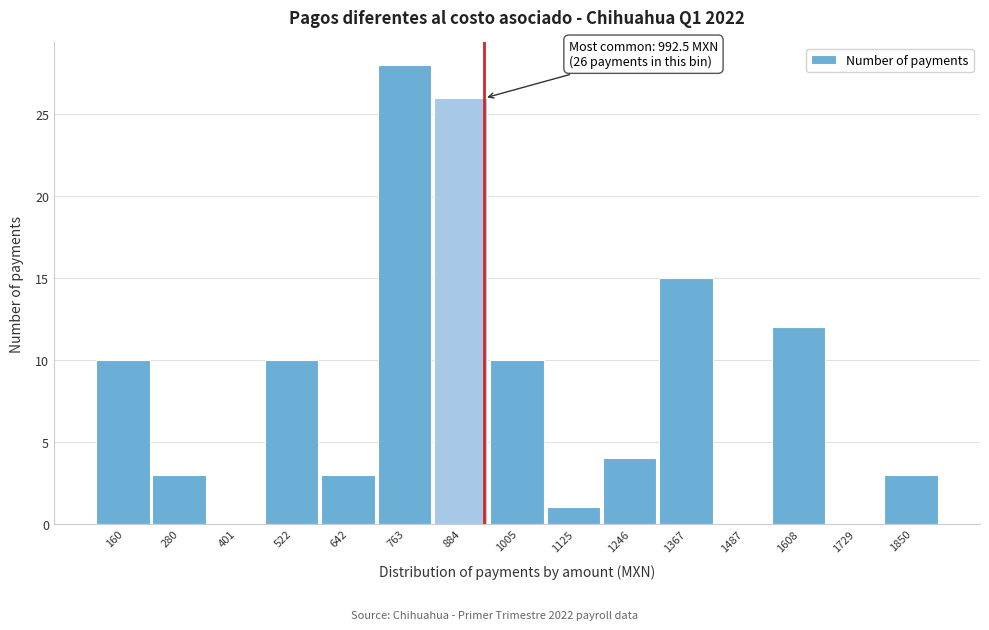

Reading left to right, what are all the values shown in this chart?

160=10	280=3	401=0	522=10	642=3	763=28	884=26	1005=10	1125=1	1246=4	1367=15	1487=0	1608=12	1729=0	1850=3